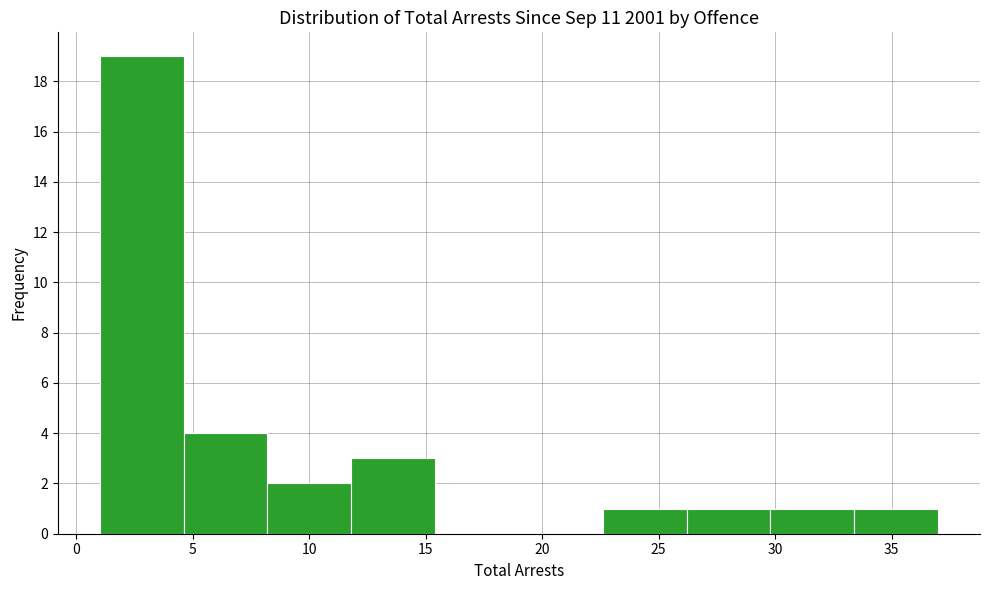

Reading left to right, transcribe this chart: for each bar, give the range it covers on the x-axis and its height. Neither the bar edges nor the heights are printed on the chart, so give them approximately, as read against the axes.

1.0 to 4.6: 19
4.6 to 8.2: 4
8.2 to 11.8: 2
11.8 to 15.4: 3
15.4 to 19.0: 0
19.0 to 22.6: 0
22.6 to 26.2: 1
26.2 to 29.8: 1
29.8 to 33.4: 1
33.4 to 37.0: 1